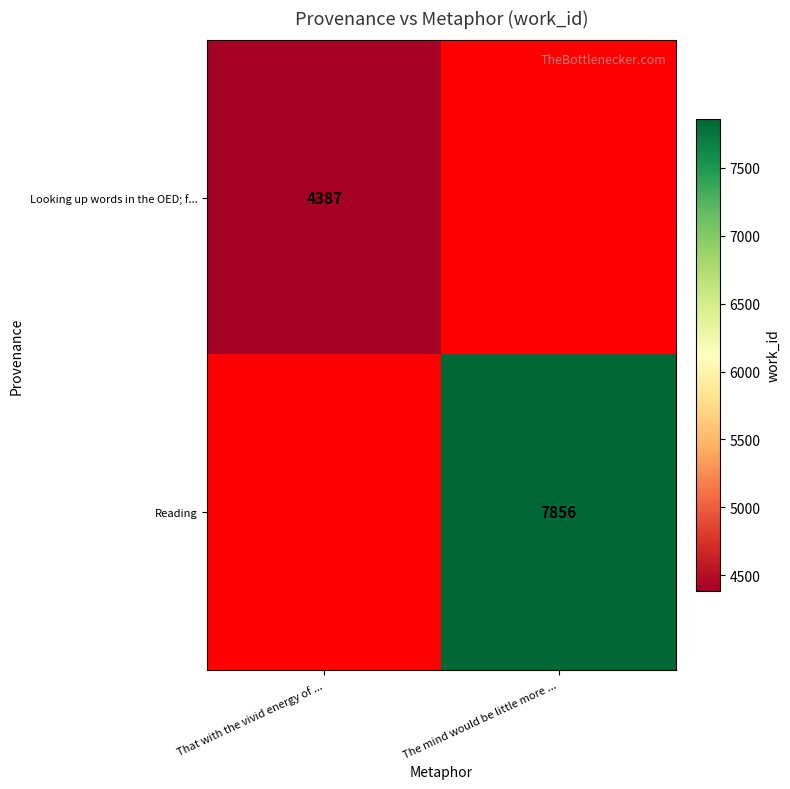

True or false: Reading has a value of 12703 at The mind would be little more ....

False